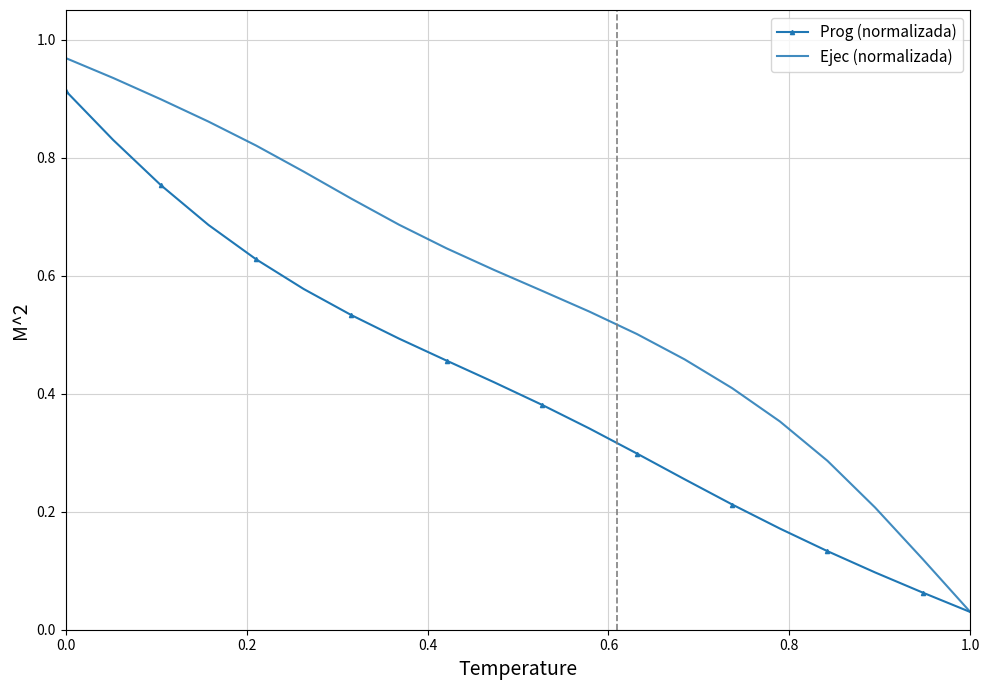

Which series has the largest total across all categories?

Ejec (normalizada)